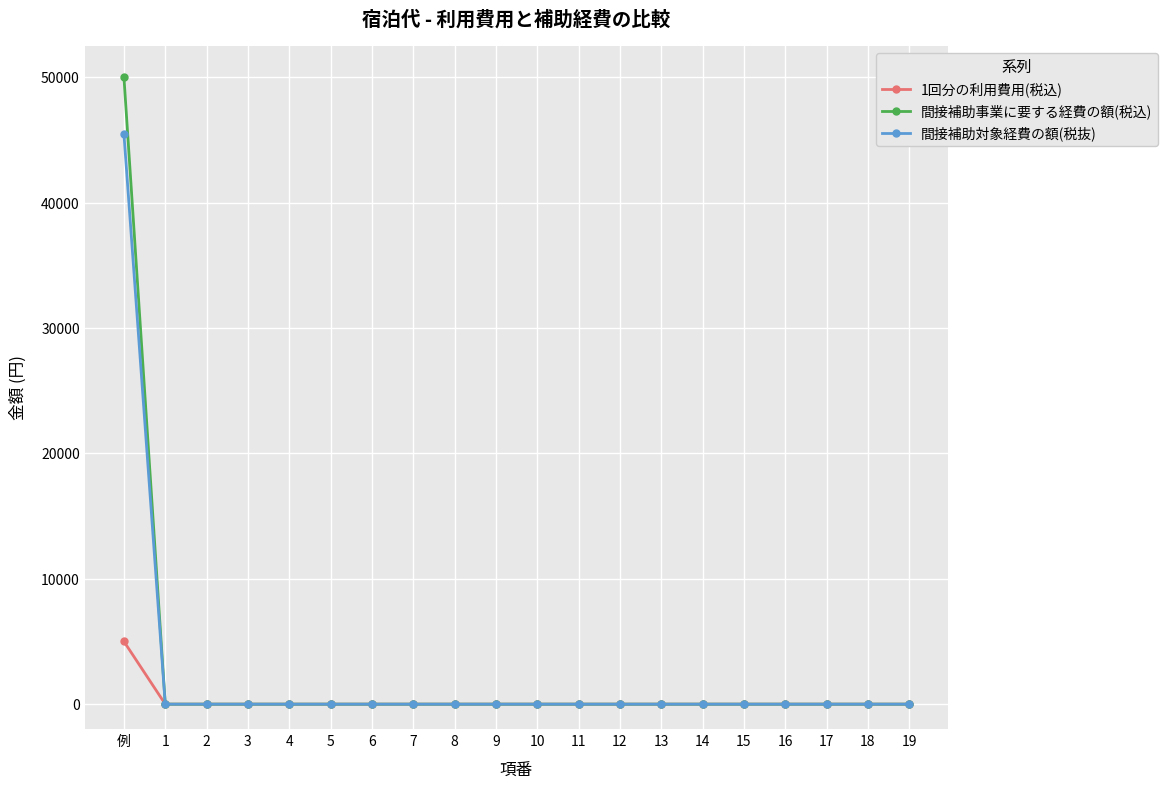

How many data points in 間接補助対象経費の額(税抜) are above 0?

1